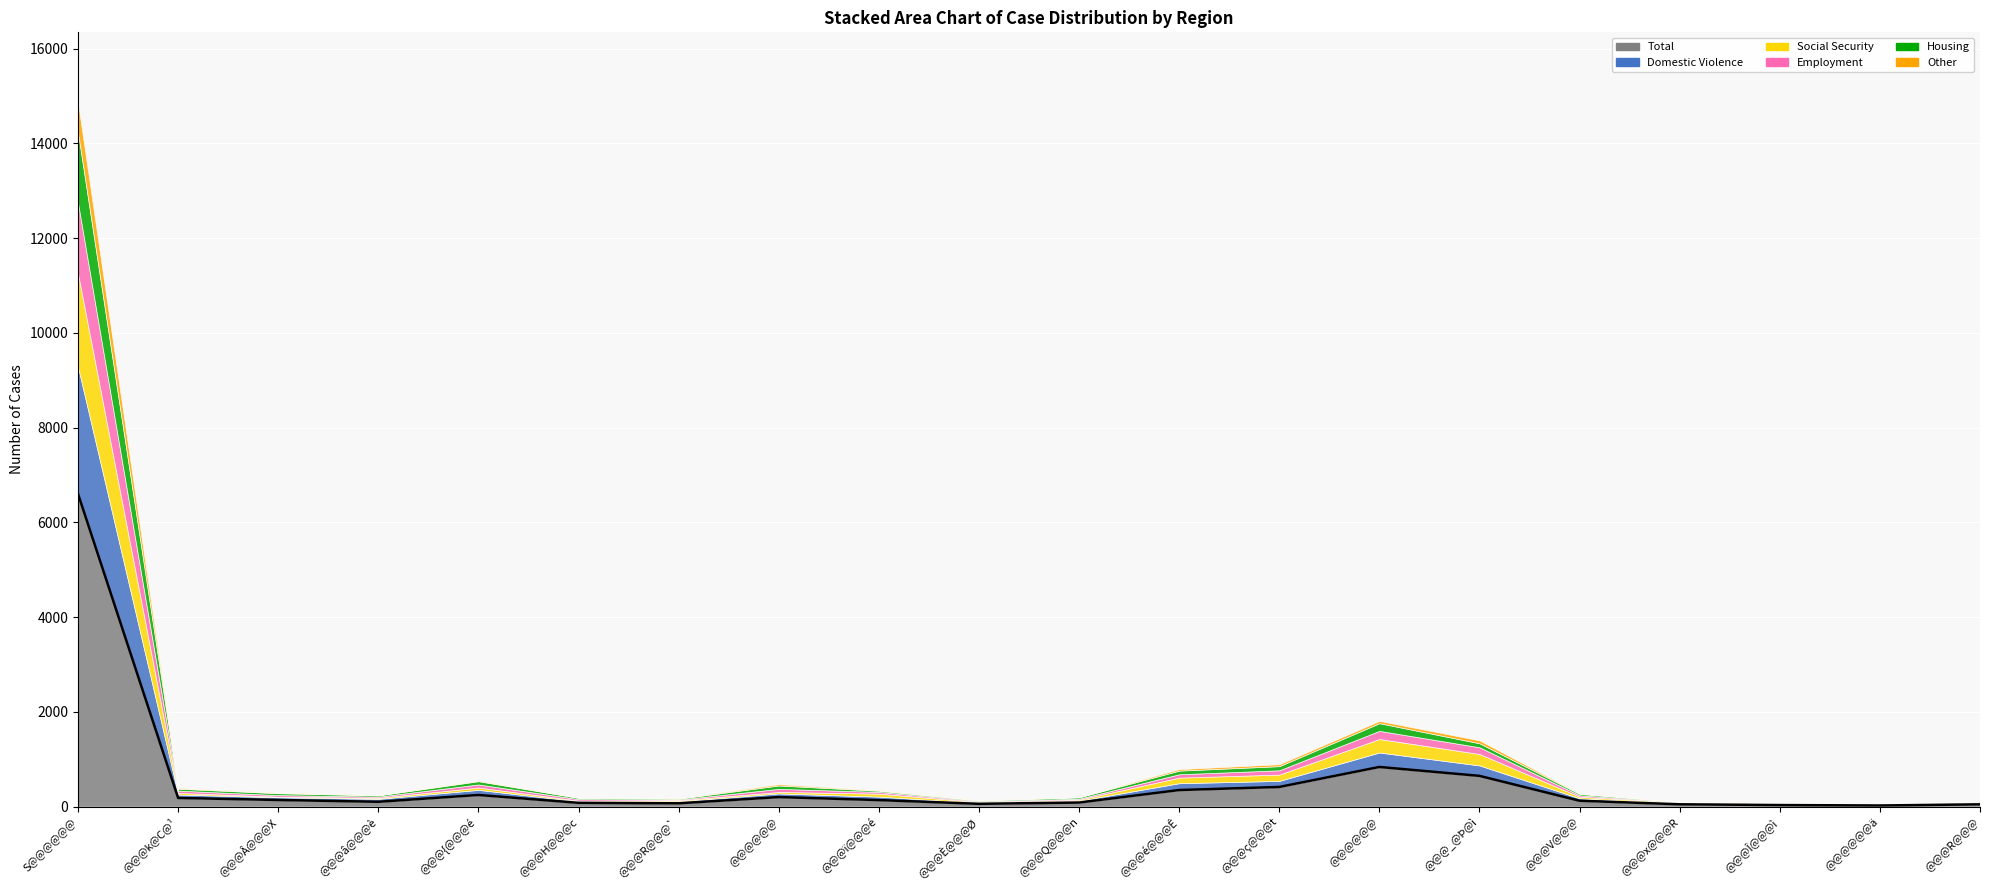

What are all the series names shown in the legend?

Total, Domestic Violence, Social Security, Employment, Housing, Other